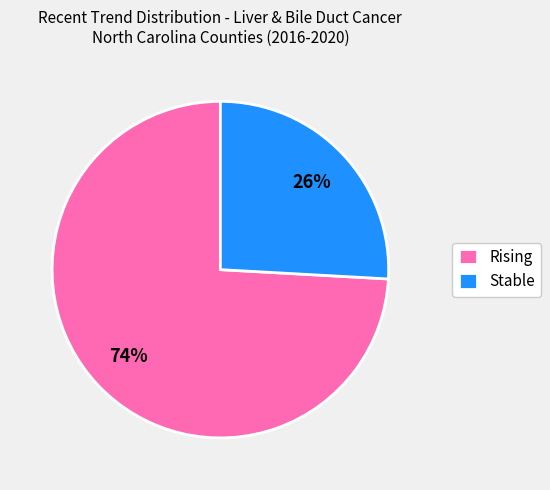

Count the number of slices in the pie.

2